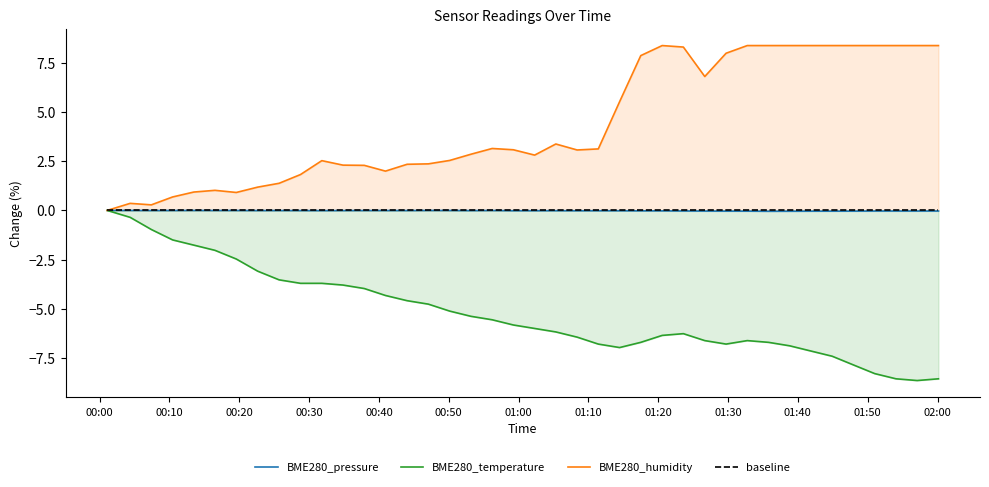

How many values in BME280_temperature are below zero?

39